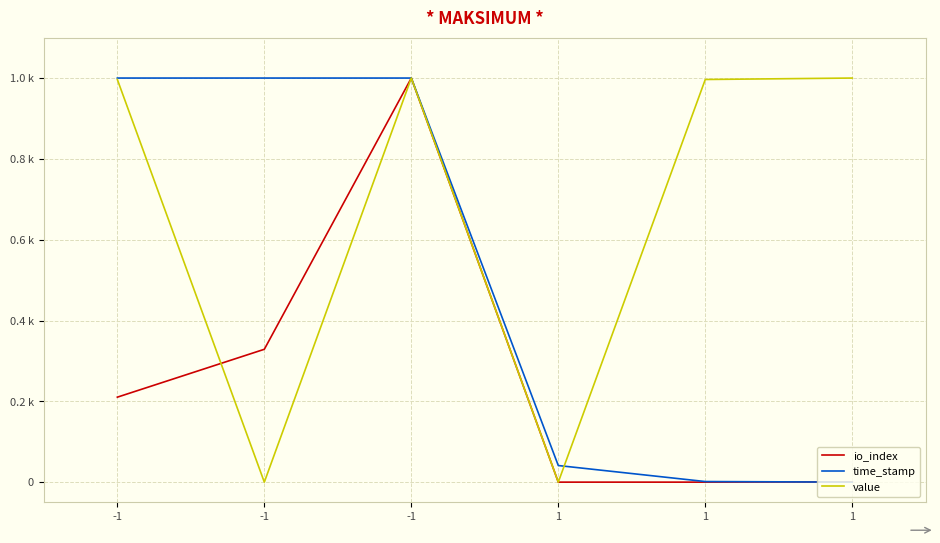

What are all the series names shown in the legend?

io_index, time_stamp, value